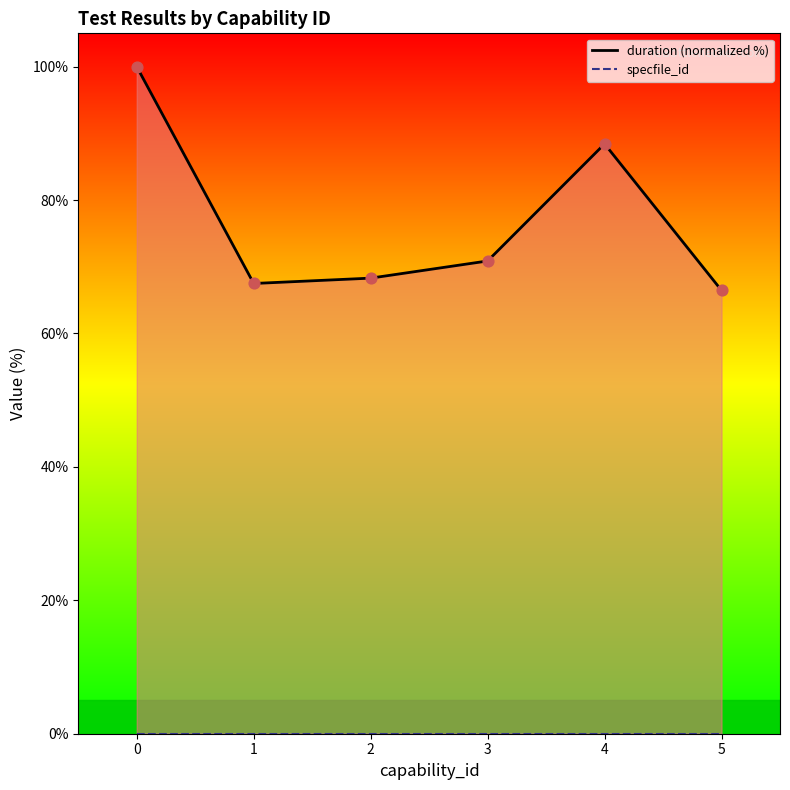

Which series has the largest total across all categories?

duration (normalized %)